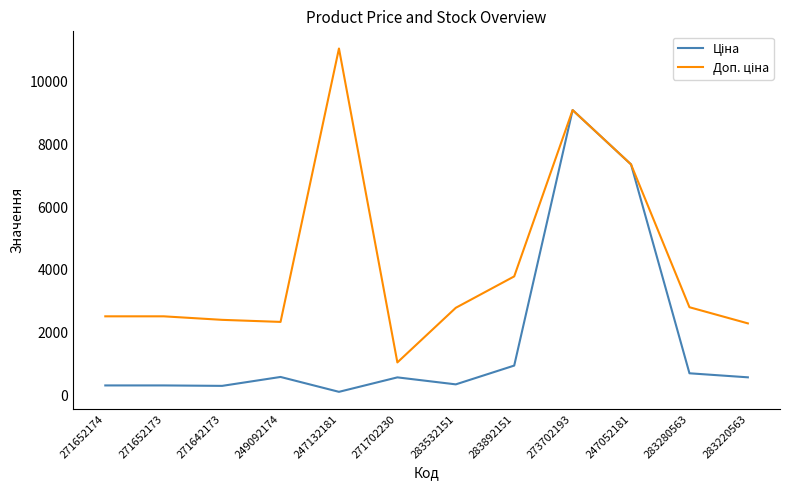

Which label corresponds to the largest value in the chart?

247132181